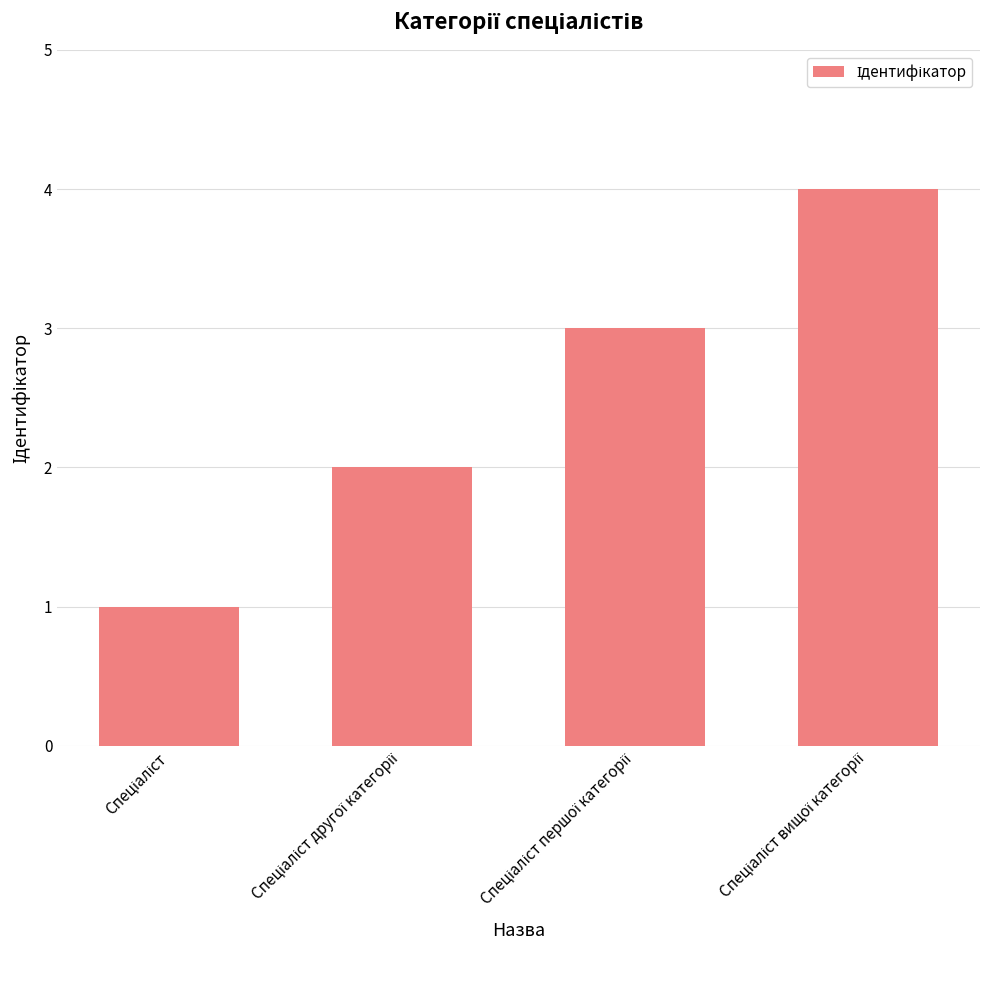

What is the greatest value displayed?

4